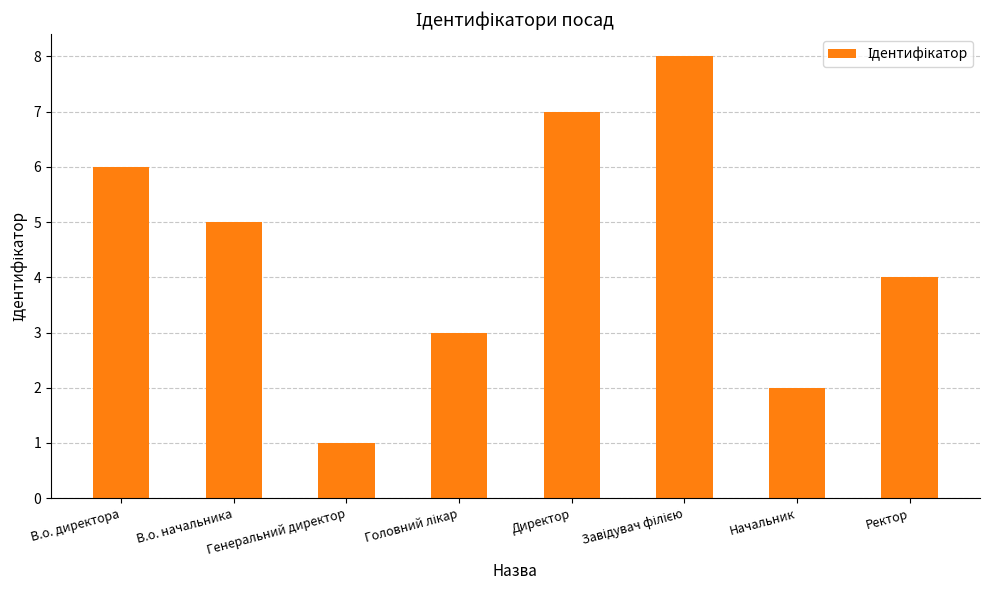

The chart shows a value of 2 at Начальник. True or false?

True